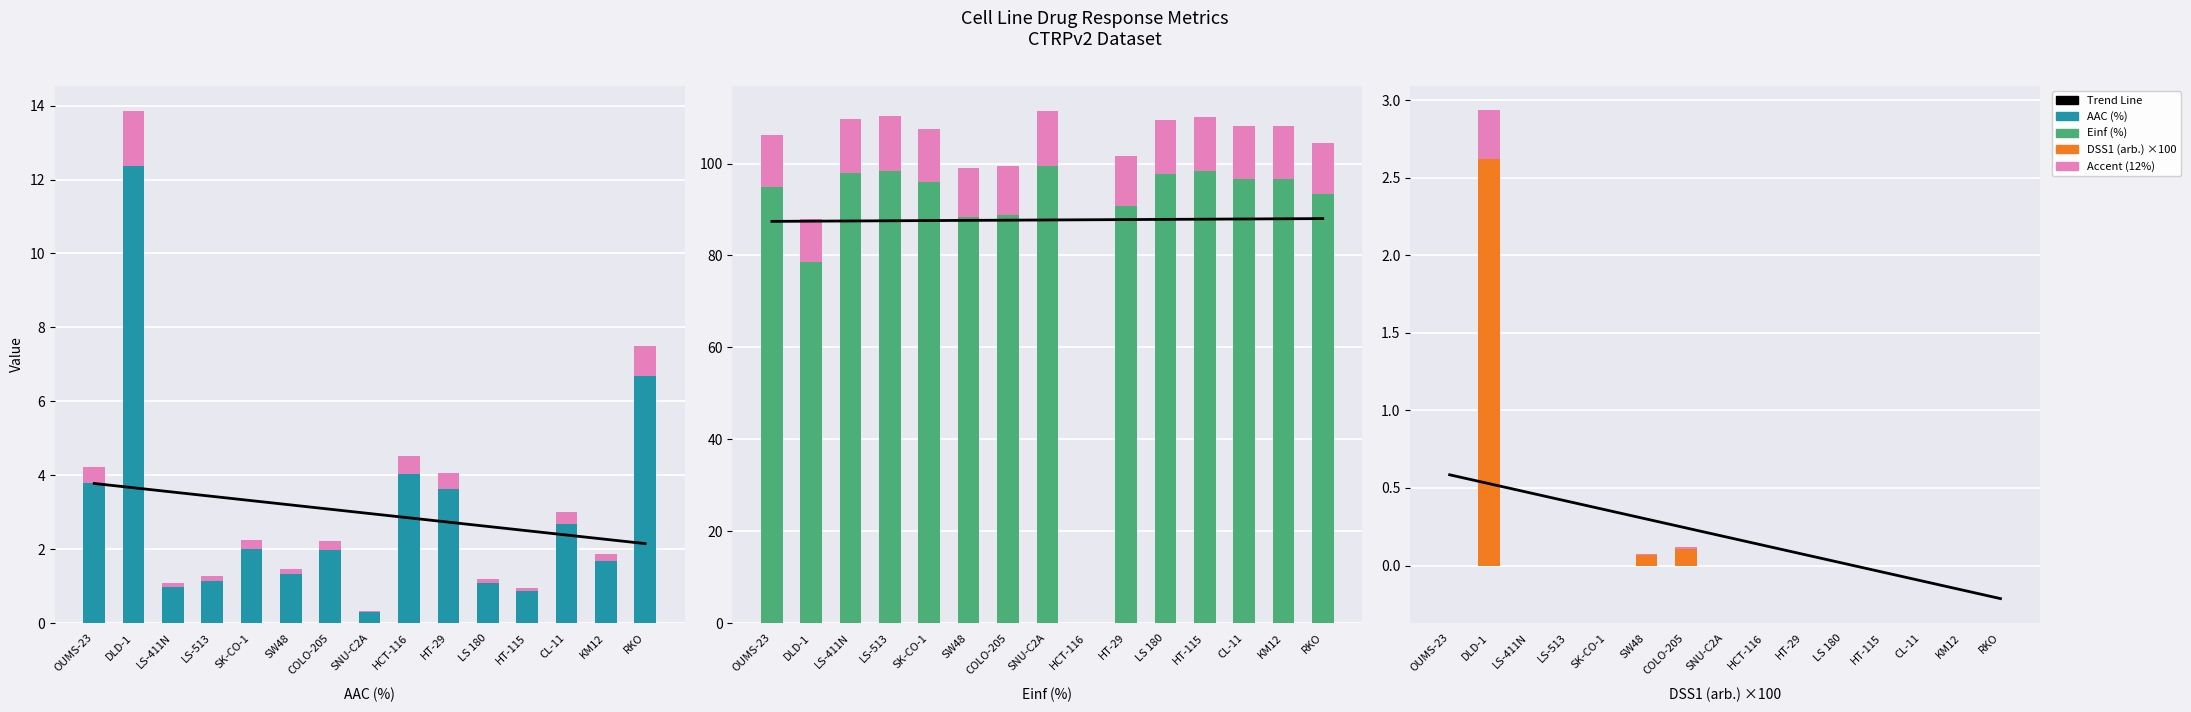

At which label is Einf (%) closest to 49?

DLD-1